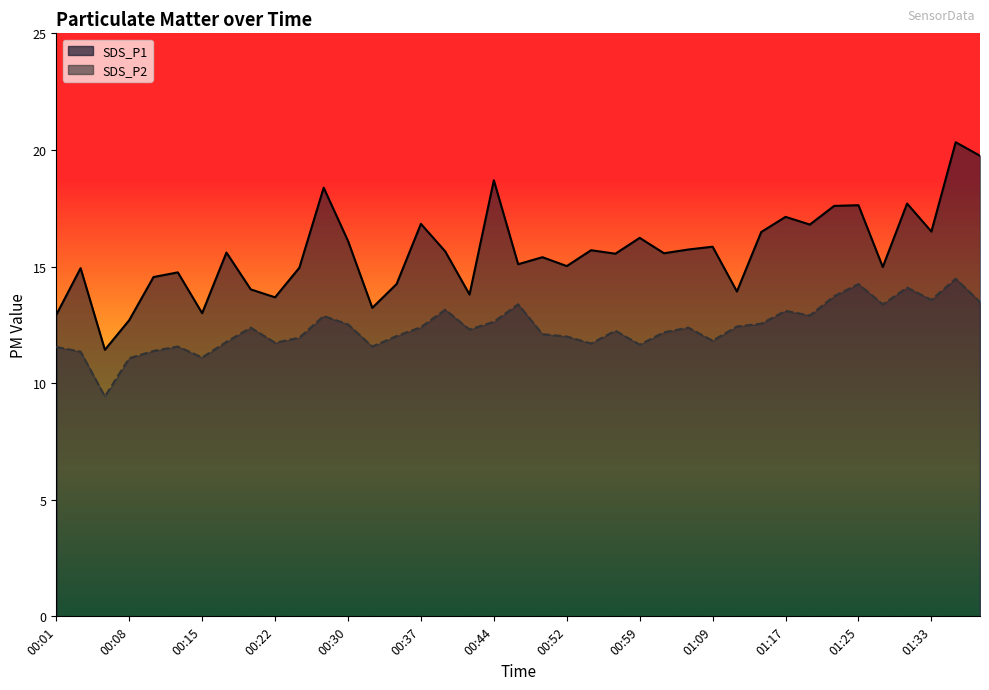

What is the spread (max minus min) of values at 00:22?

1.9